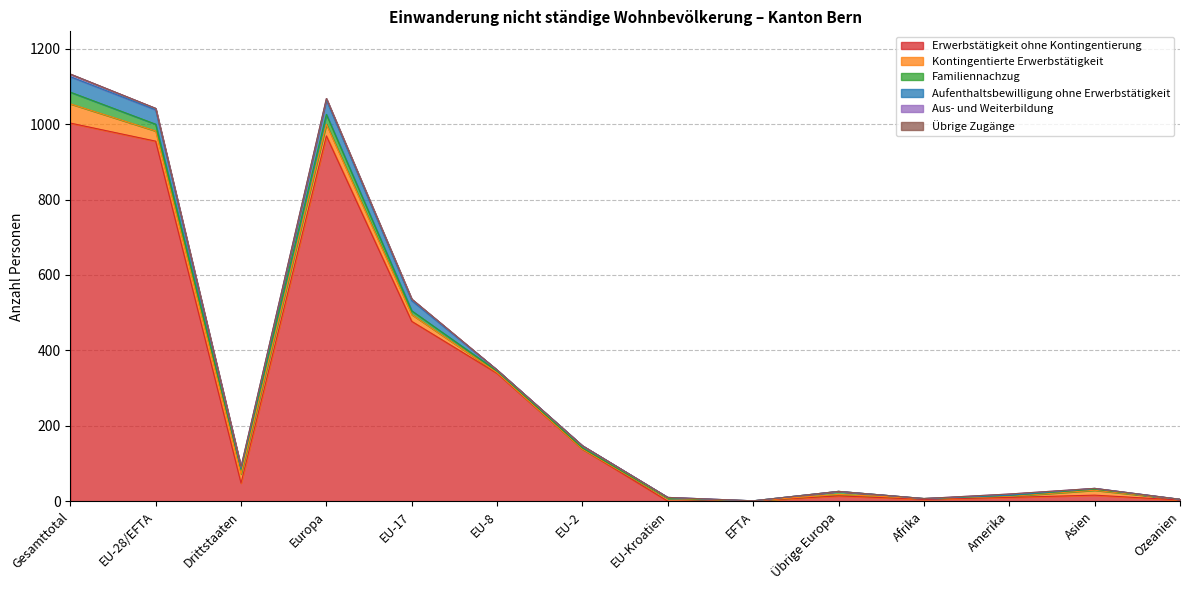

What are all the series names shown in the legend?

Erwerbstätigkeit ohne Kontingentierung, Kontingentierte Erwerbstätigkeit, Familiennachzug, Aufenthaltsbewilligung ohne Erwerbstätigkeit, Aus- und Weiterbildung, Übrige Zugänge